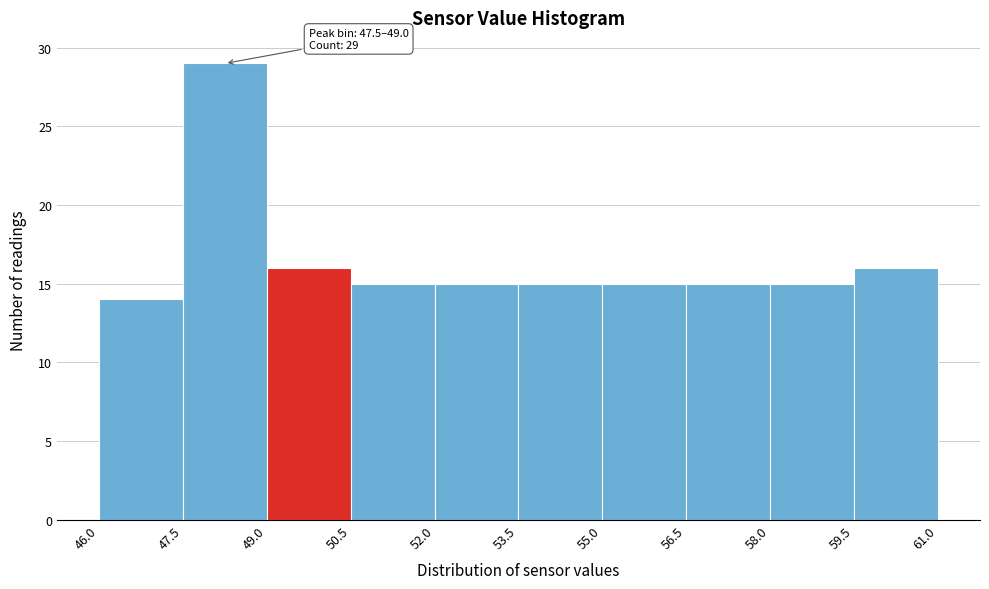

Which range on the x-axis has the tallest bar?

47.5 to 49.0